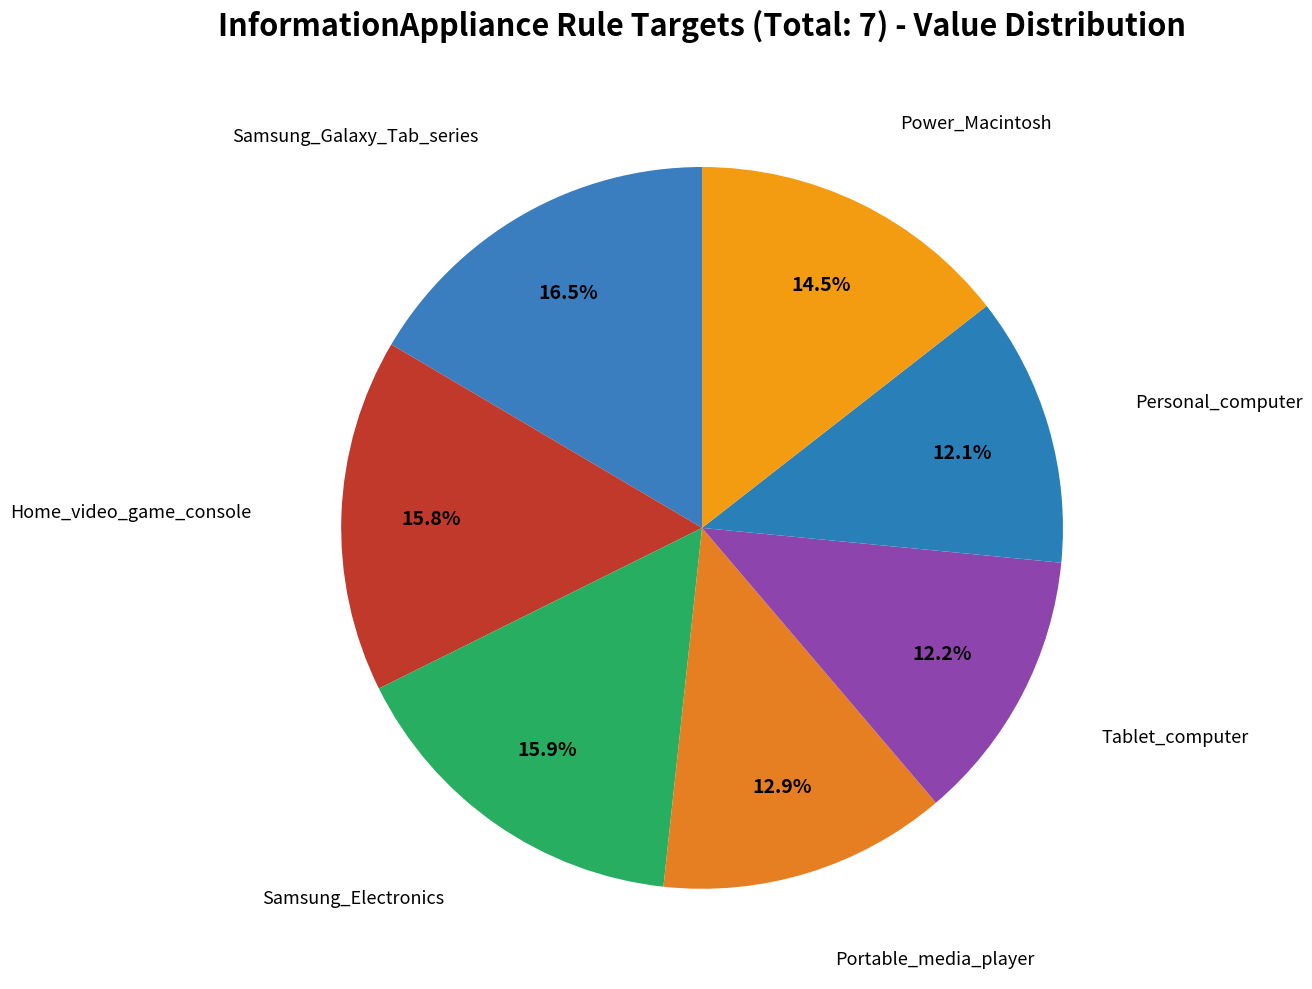

Is it true that Portable_media_player is 13% of the pie?

True